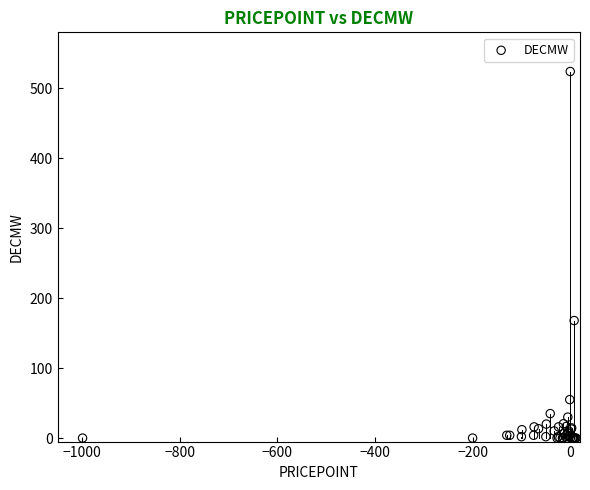

What Y value in the scatter plot is closest to 262?

168.0